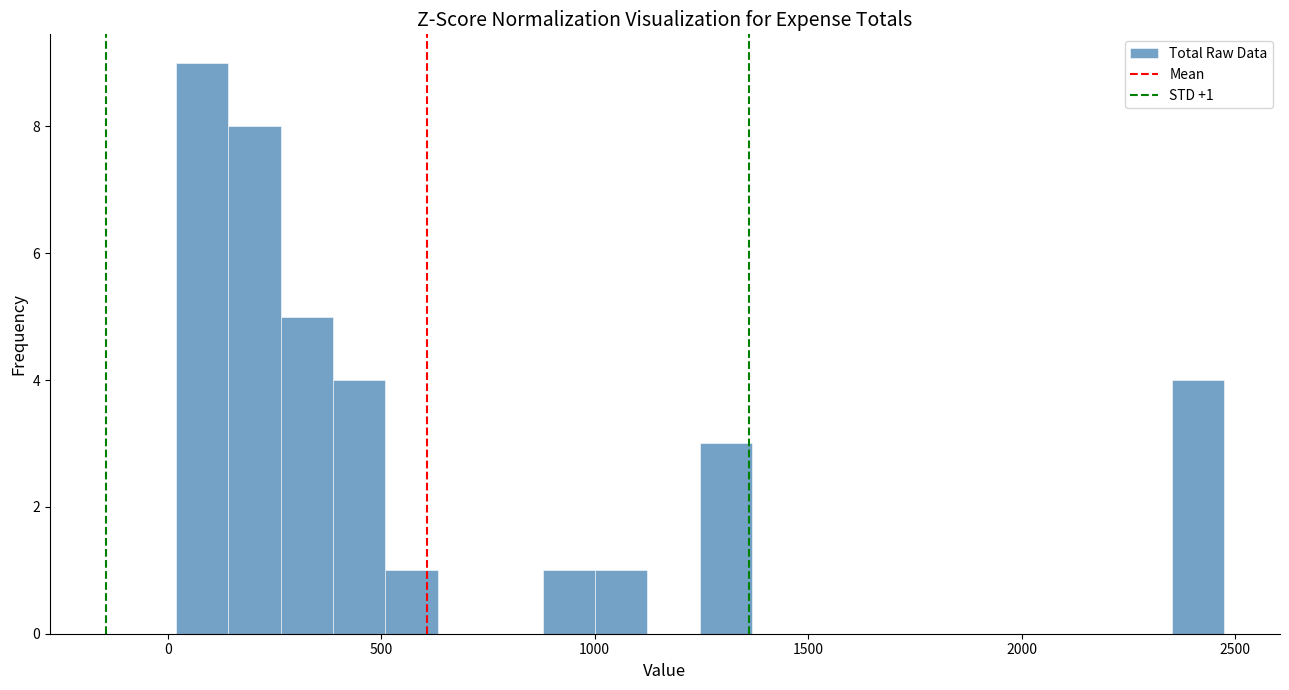

Around what value on the x-axis is the tallest bar? Give the approximate position of its centre, as read against the axis.

100